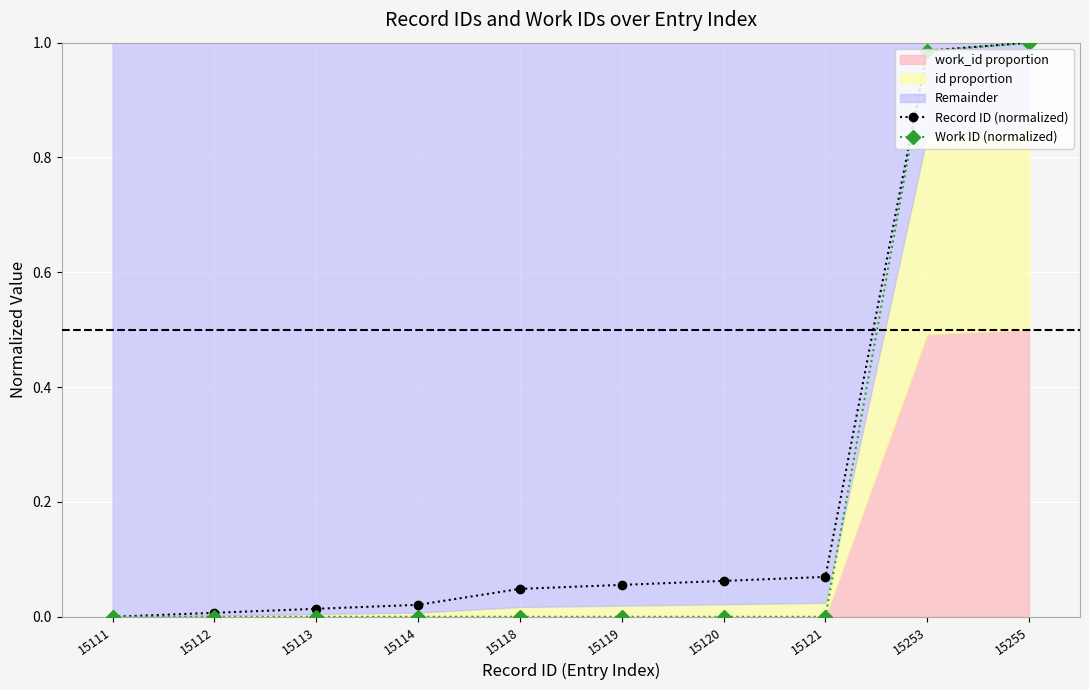

Is it true that Work ID (normalized) equals 0.0 at 15120?

True